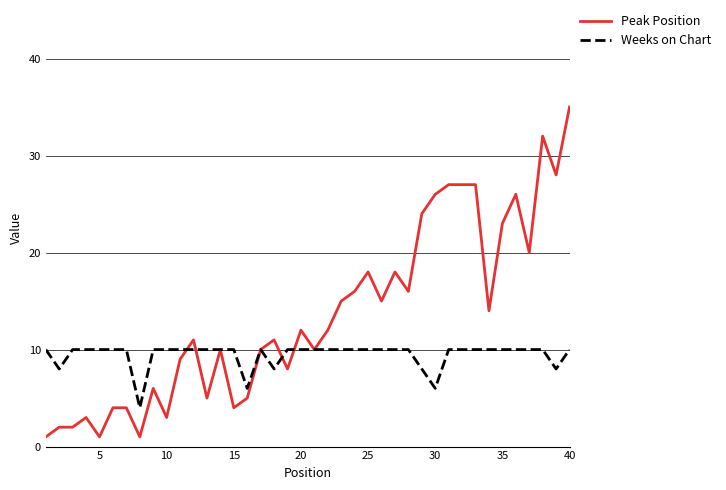

True or false: Peak Position and Weeks on Chart intersect in this chart.

True